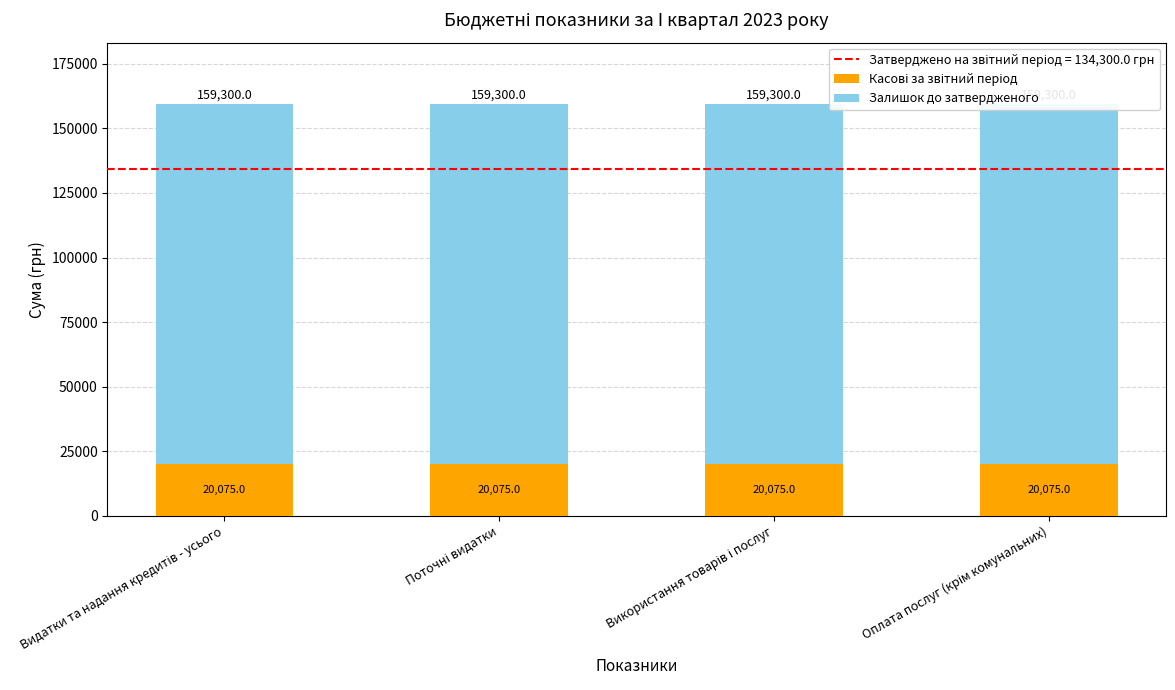

How many bars are there in total?

8